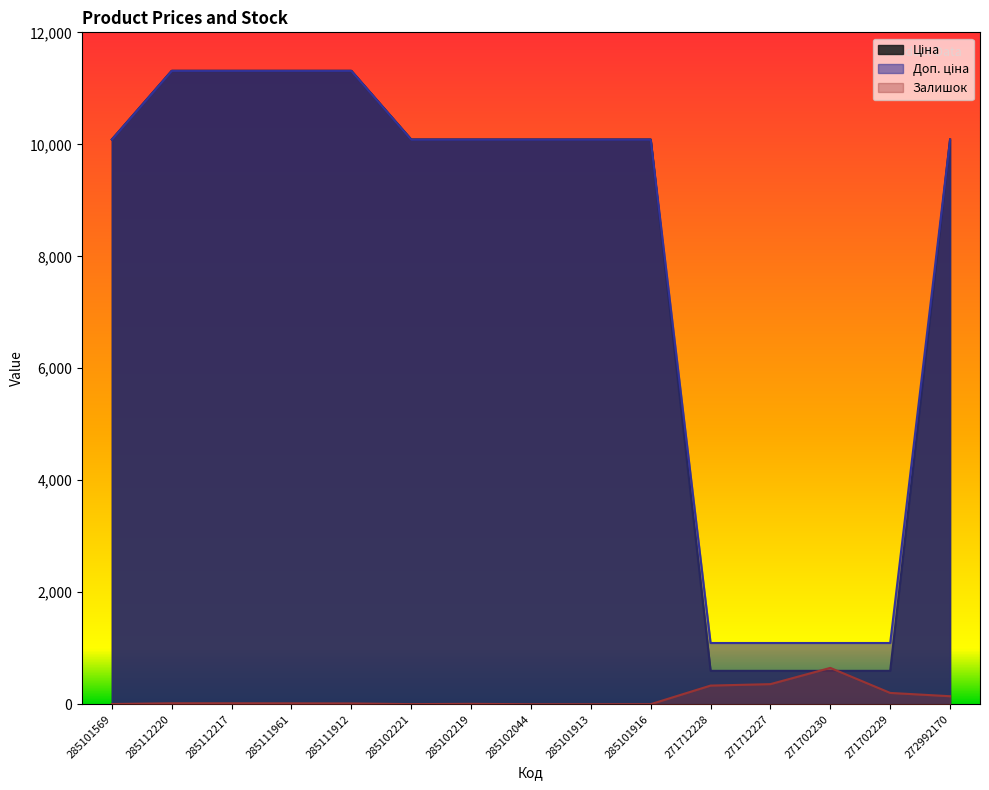

What value does the Залишок series have at 285111912?

14.0